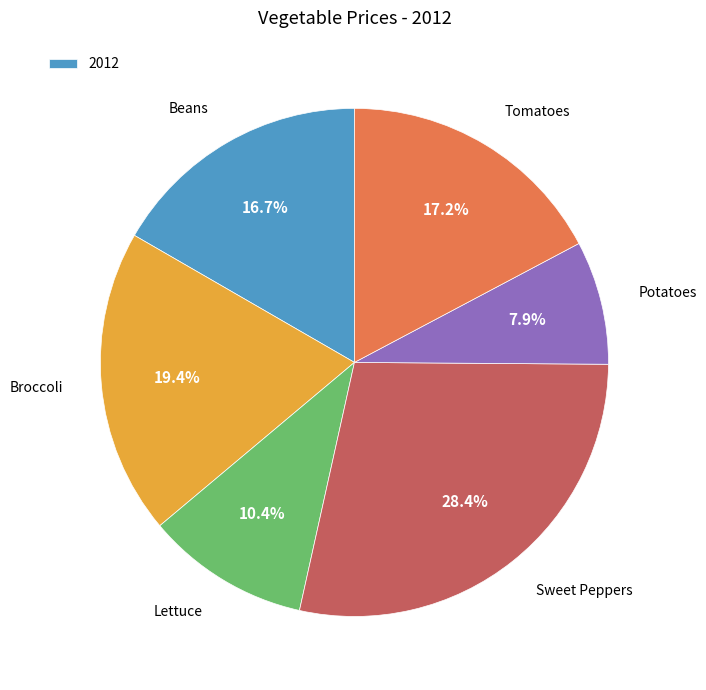

Is there any slice that represents more than half of the pie?

No